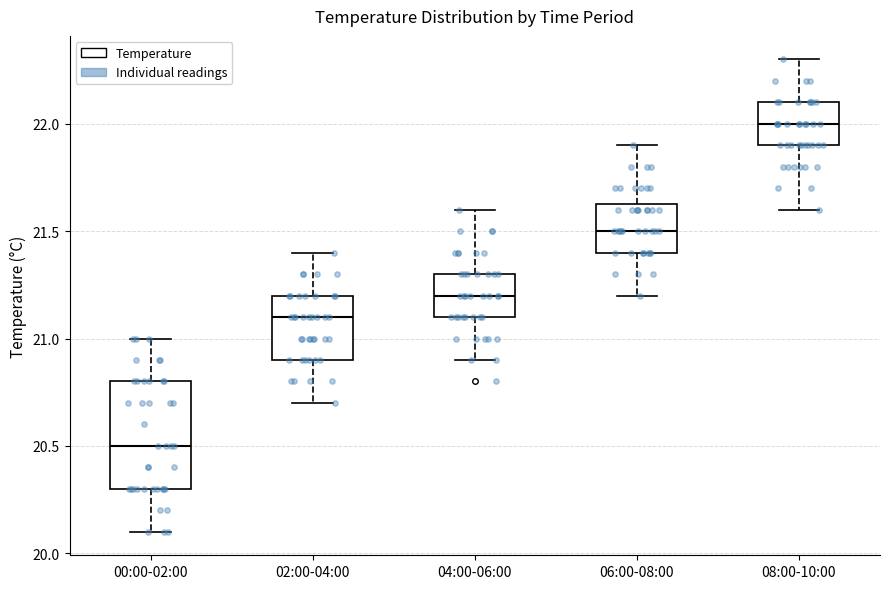

Comparing the boxes themselves (not the whiskers), which one is the tallest?

00:00-02:00